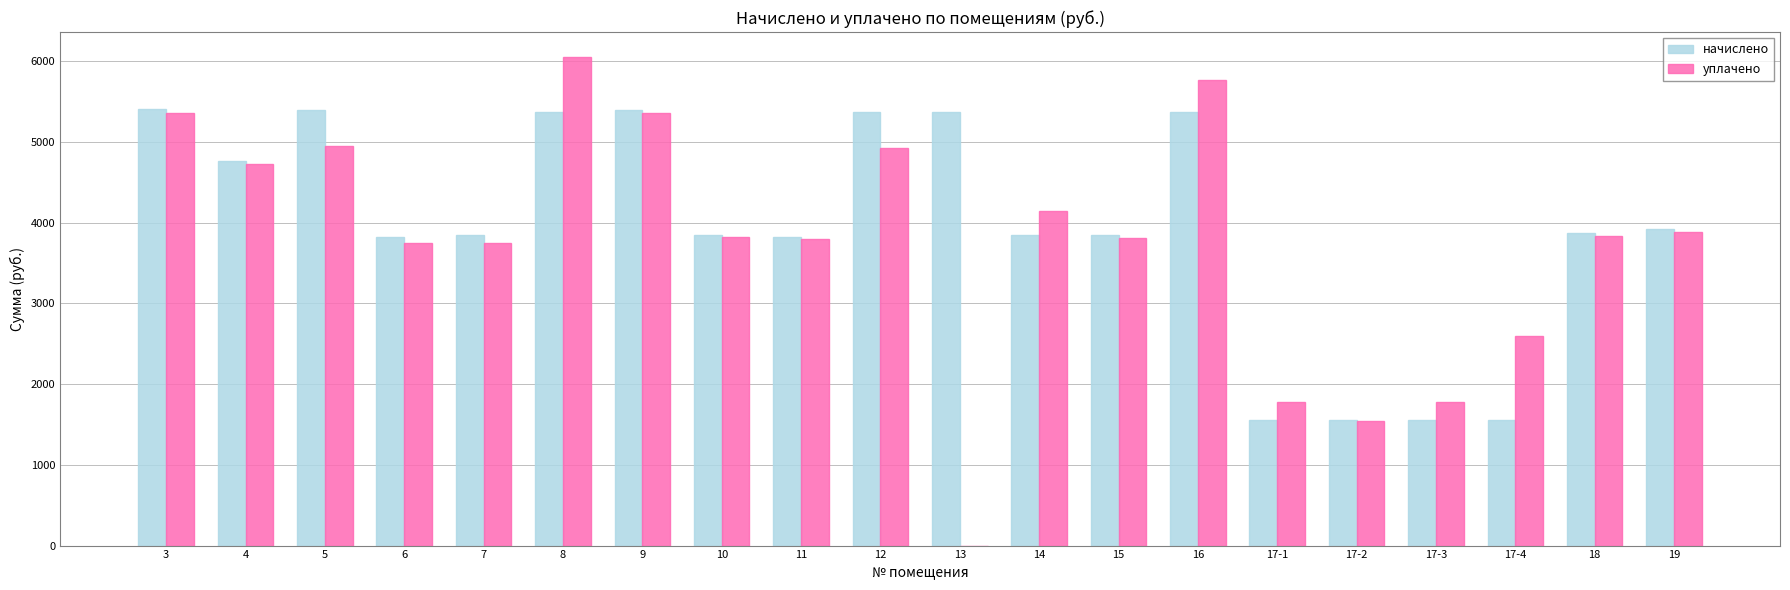

What is the approximate value of начислено at 17-2?

1558.4